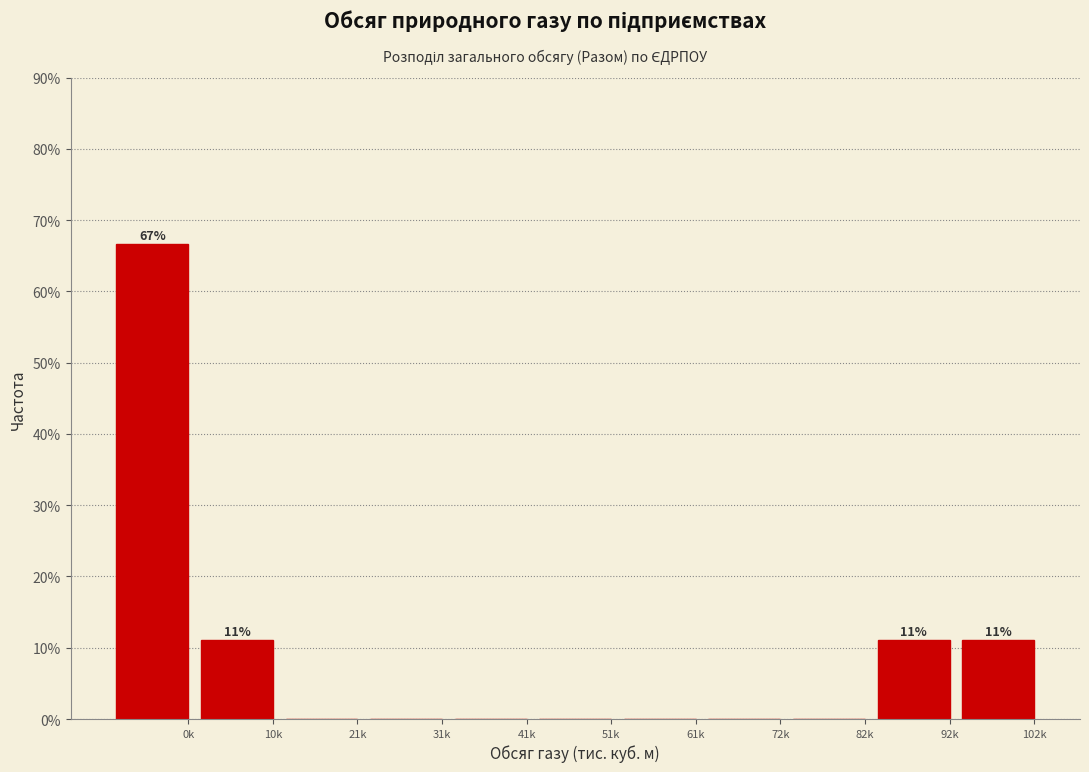

Reading right to left, list all the values displayed in this chart.

102k=11.1	92k=11.1	82k=0.0	72k=0.0	61k=0.0	51k=0.0	41k=0.0	31k=0.0	21k=0.0	10k=11.1	0k=66.7